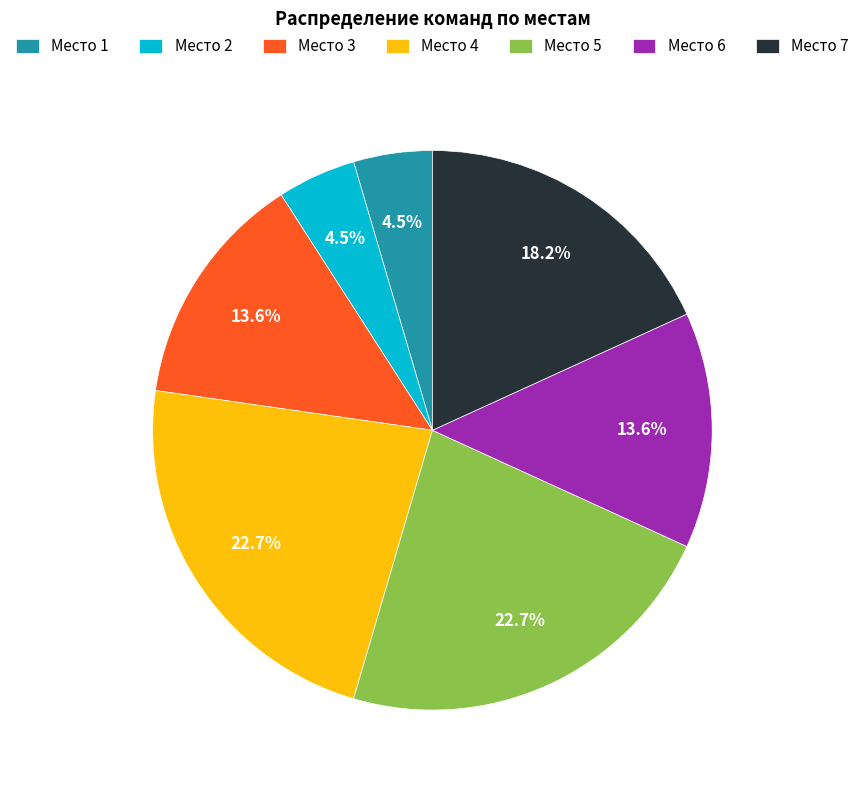

To the nearest percent, what is the average slice percentage?

14%